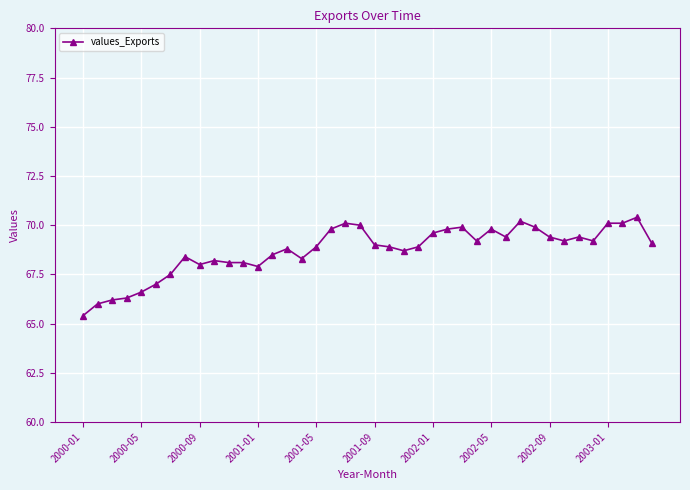

True or false: there are more than 1 points higher than both neighbors.

True